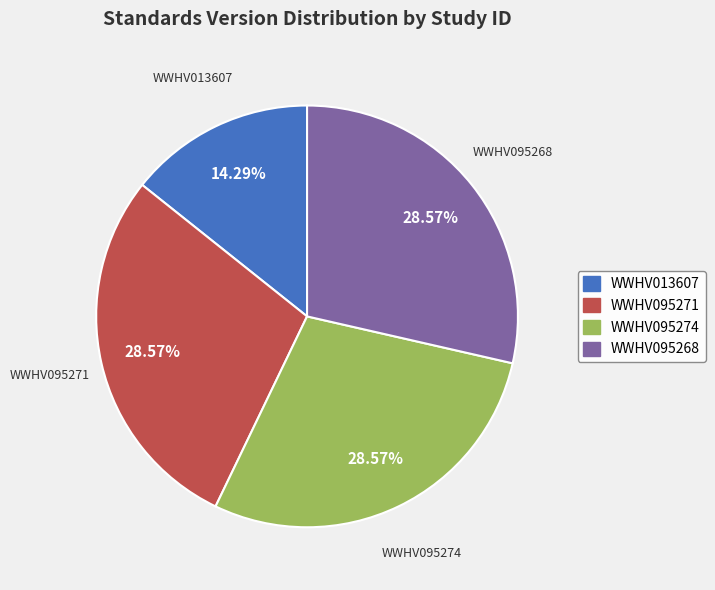

Does WWHV095268 represent more than half of the total?

No